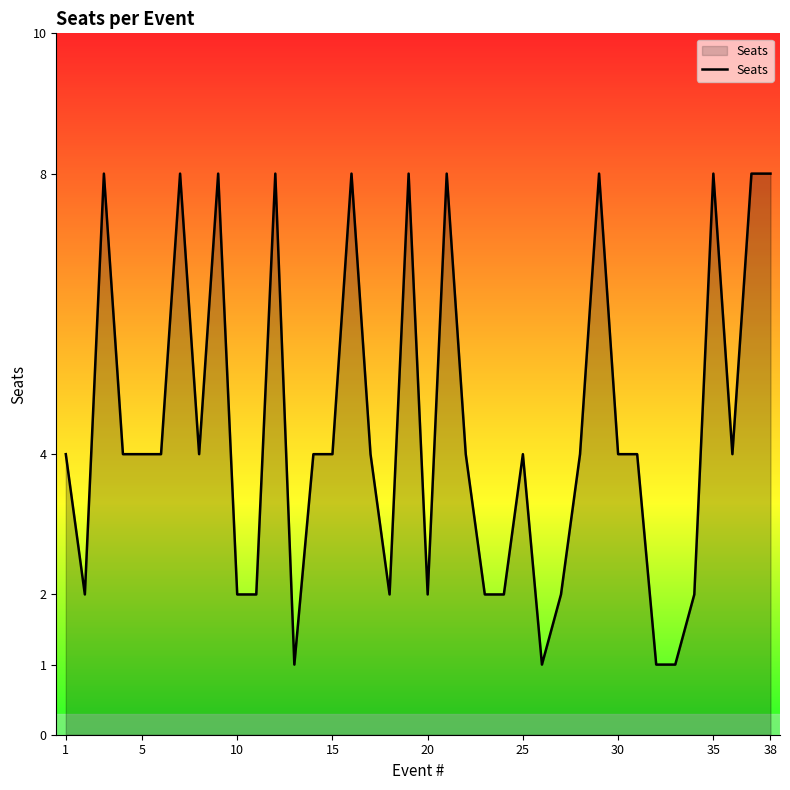

What is the maximum value shown in the chart?

8